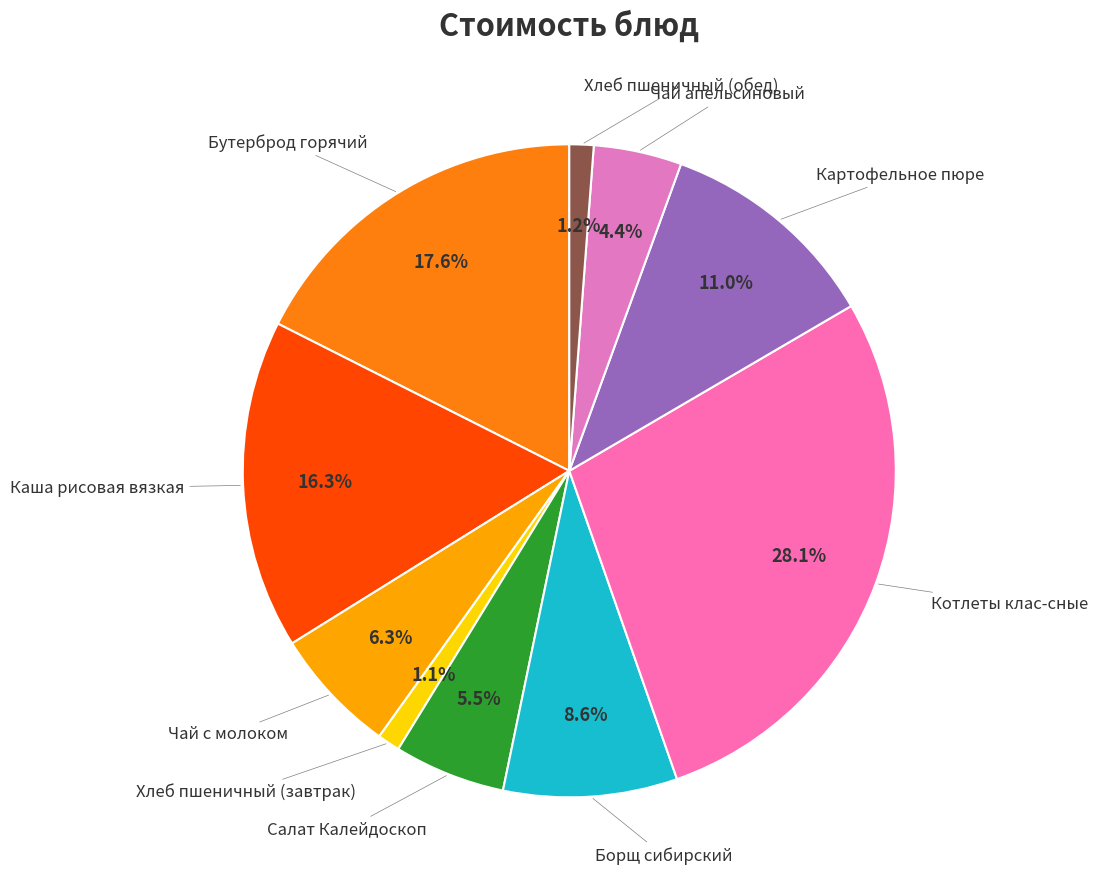

Is there any slice that represents more than half of the pie?

No